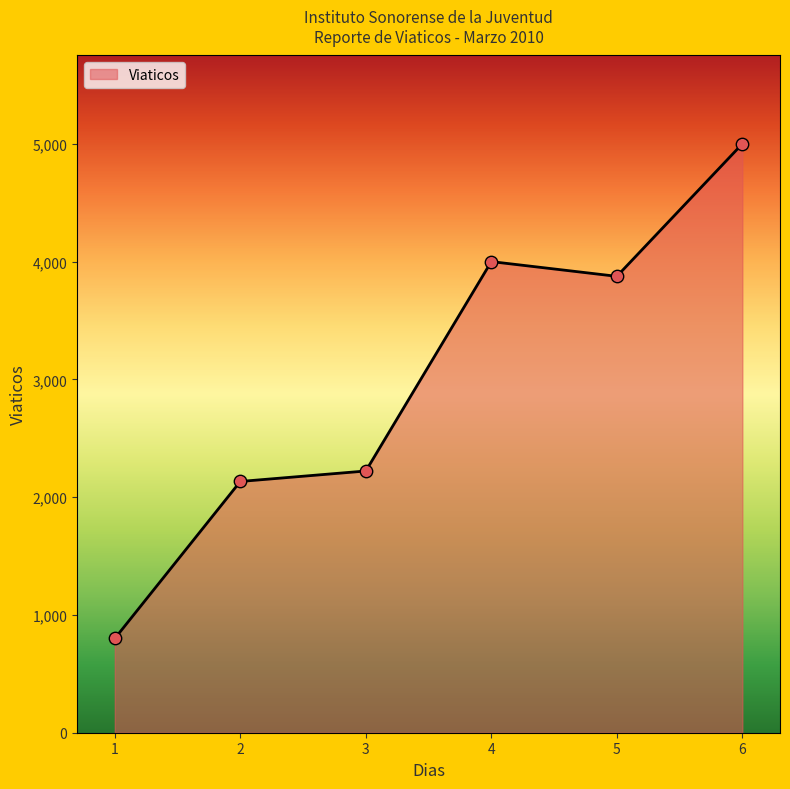

What is the ratio of the value at 3 to the value at 2?

1.0